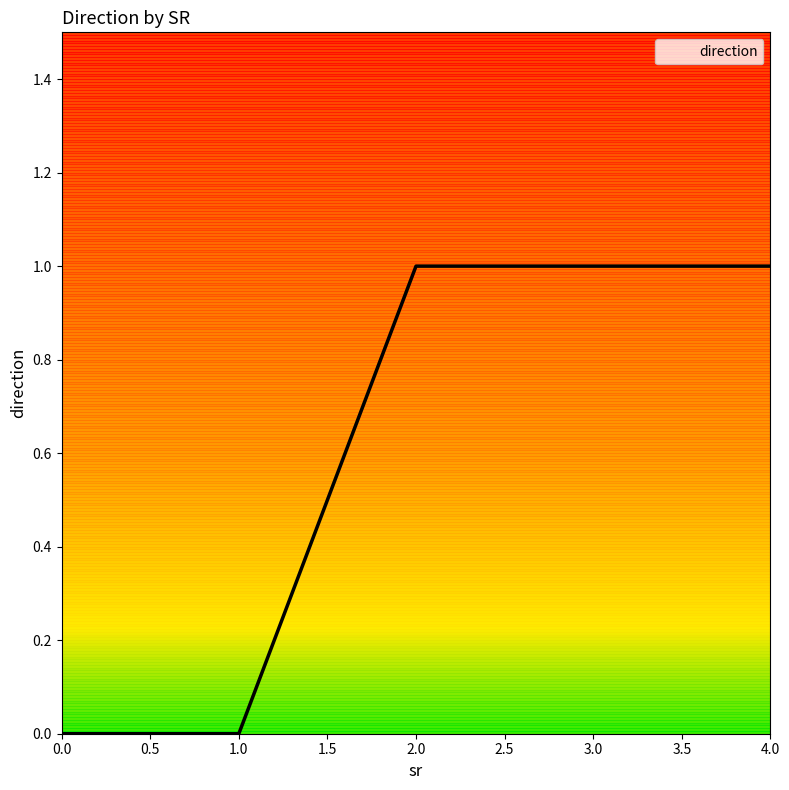

What is the sum of all values?

3